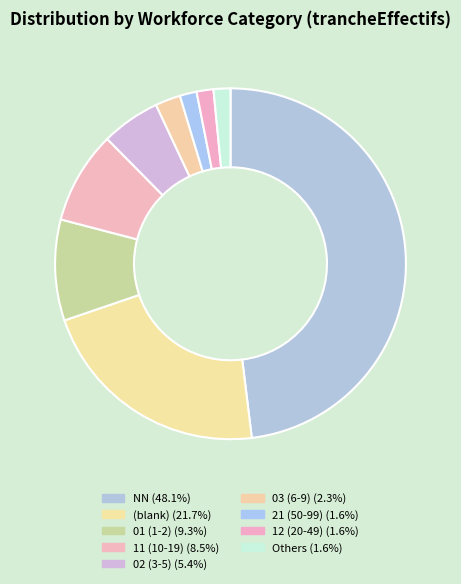

Is there a majority slice in this chart?

No